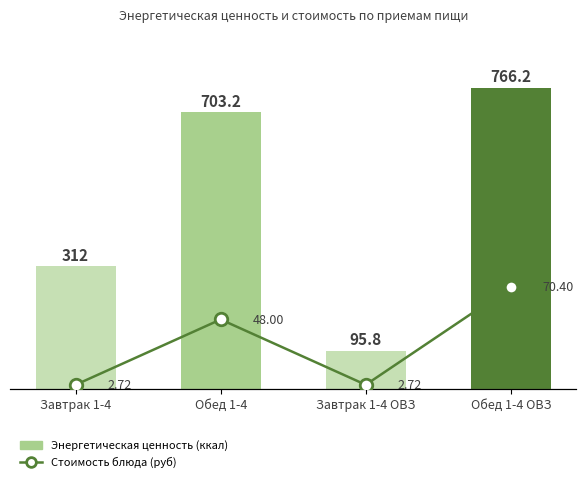

Where is Стоимость блюда (руб) nearest to the value 36?

Обед 1-4